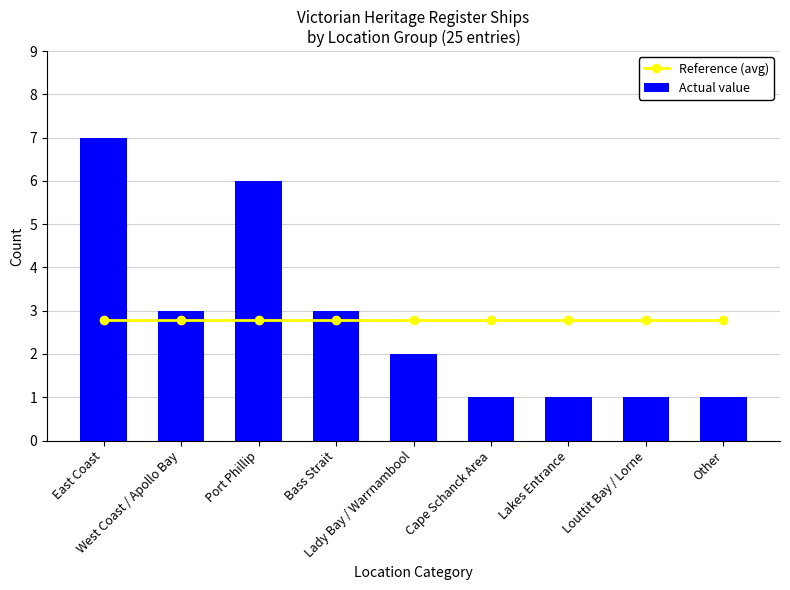

What is the label of the 3rd bar from the left?

Port Phillip